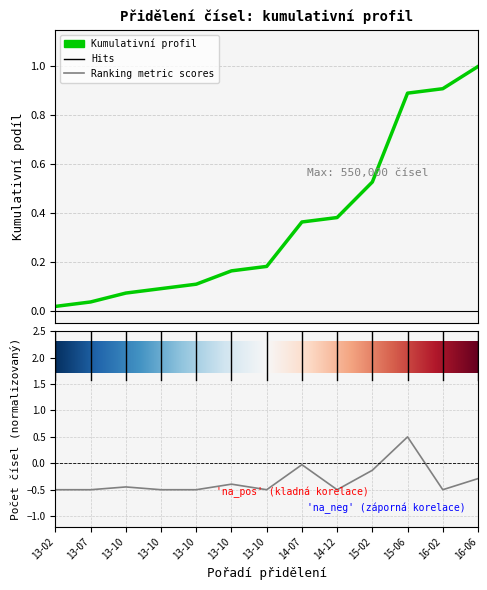

Count the number of categories in the chart.

13